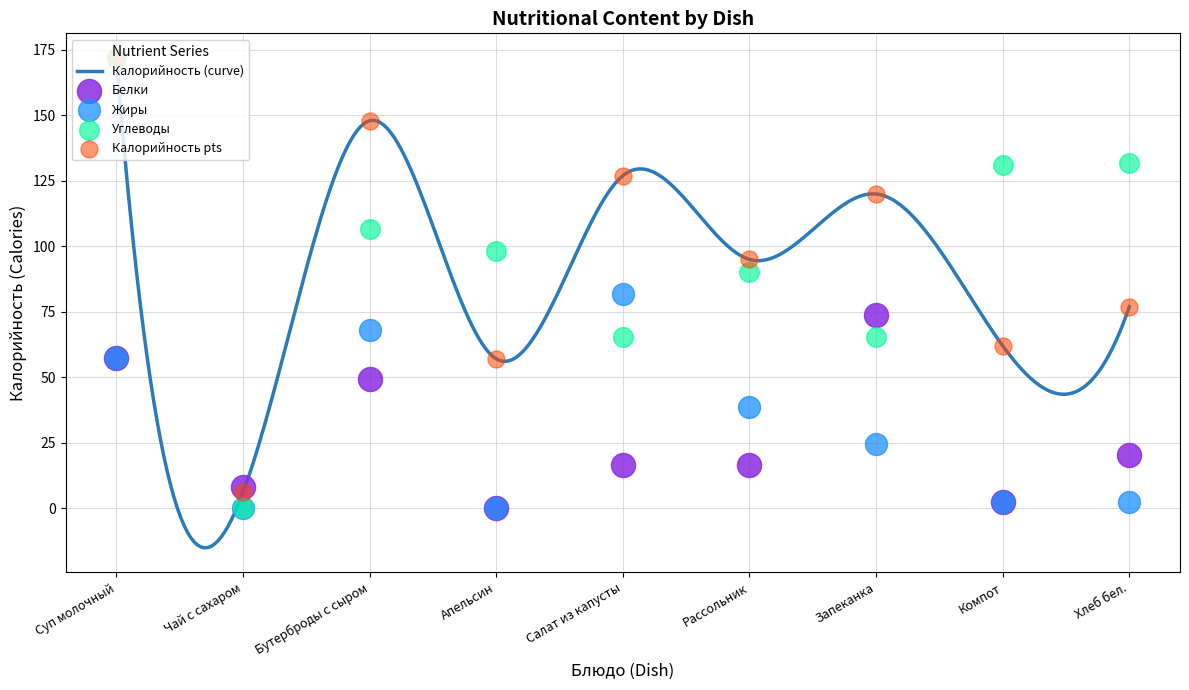

What is the total value across all series at Бутерброды с сыром?

371.6